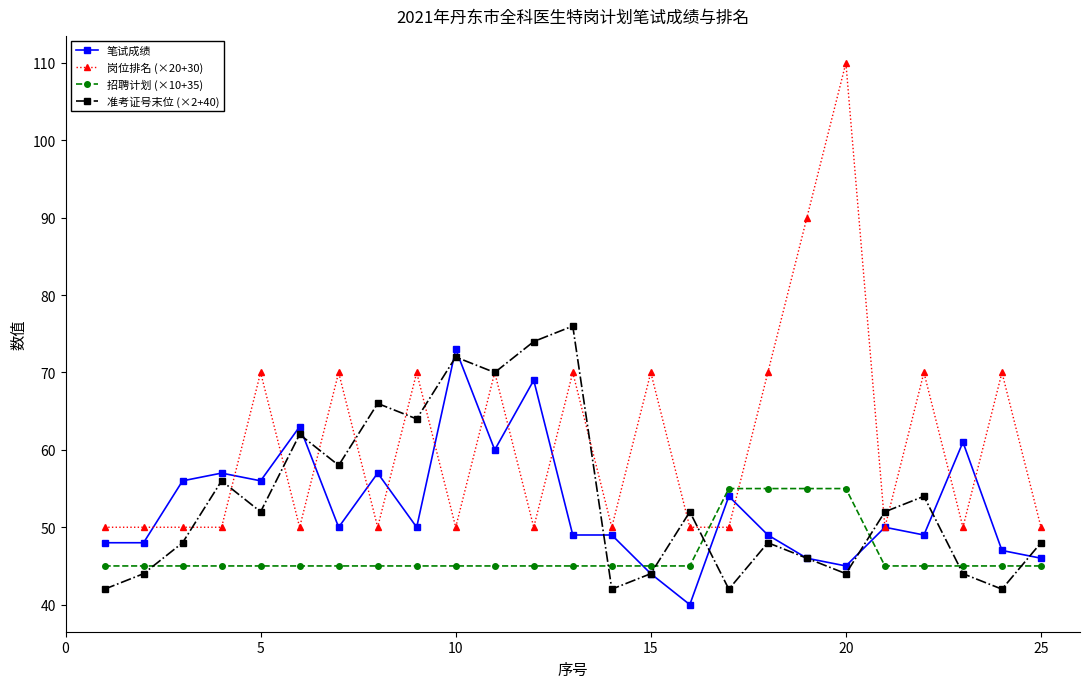

How many interior local valleys does the 准考证号末位 (×2+40) series have?

8